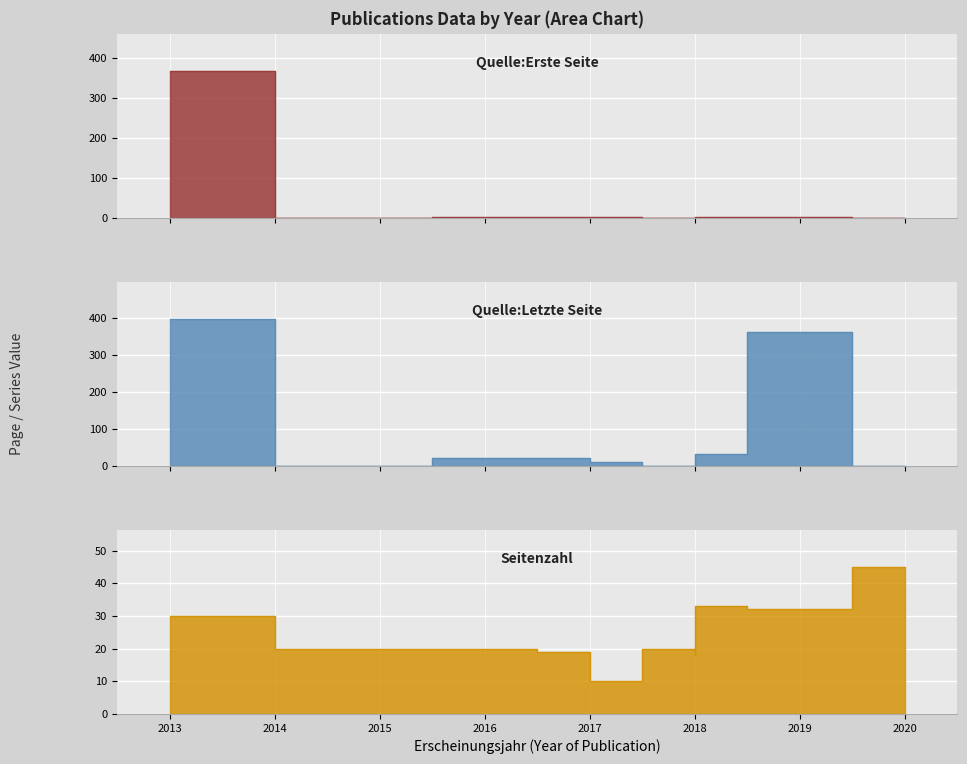

True or false: Quelle:Letzte Seite has a value of 20 at 2016.

True